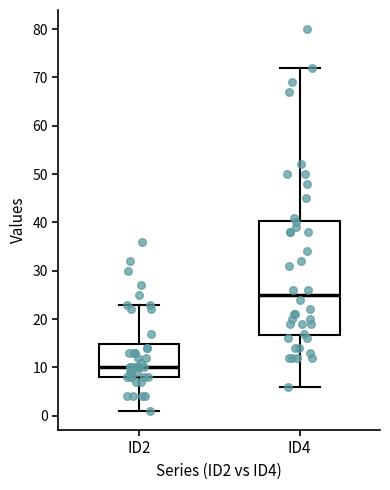

Reading left to right, transcribe this box plot: for each box, give where its median line is, the range the box spans, and where its two whiskers end, as read against the y-axis. The values are not printed on the chart, so give them approximately, as read against the axis.

ID2: median 10, box 8 to 15, whiskers 1 to 23
ID4: median 25, box 17 to 40, whiskers 6 to 72